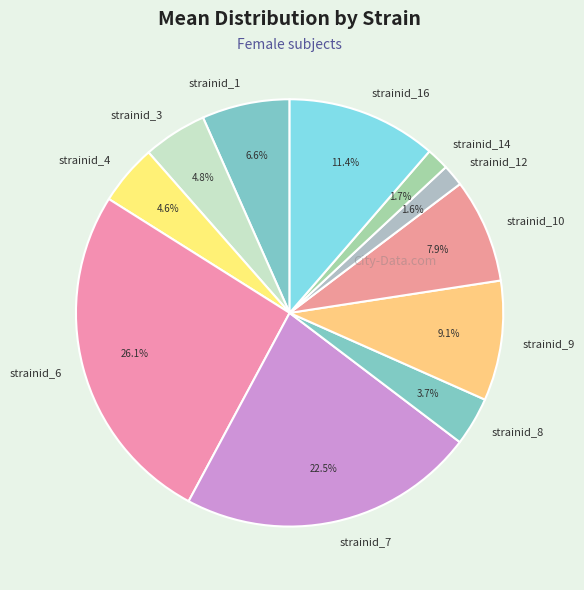

Combined, do strainid_9 and strainid_3 account for over 50%?

No